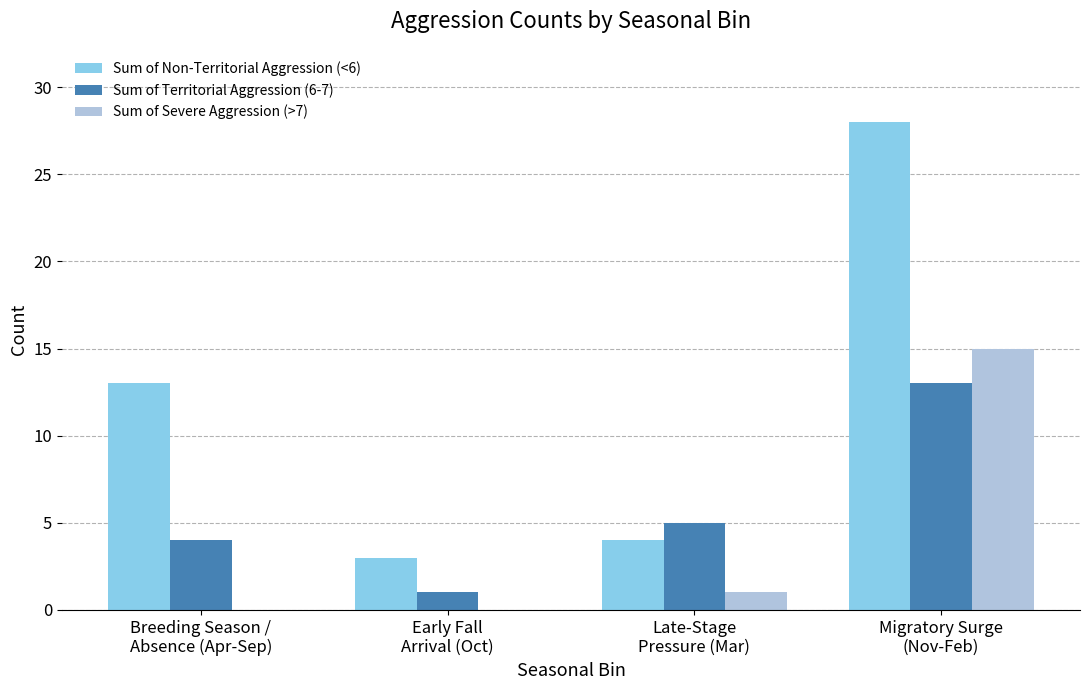

Reading right to left, transcribe all the data shown in this chart.

Sum of Non-Territorial Aggression (<6): Migratory Surge
(Nov-Feb)=28	Late-Stage
Pressure (Mar)=4	Early Fall
Arrival (Oct)=3	Breeding Season /
Absence (Apr-Sep)=13
Sum of Territorial Aggression (6-7): Migratory Surge
(Nov-Feb)=13	Late-Stage
Pressure (Mar)=5	Early Fall
Arrival (Oct)=1	Breeding Season /
Absence (Apr-Sep)=4
Sum of Severe Aggression (>7): Migratory Surge
(Nov-Feb)=15	Late-Stage
Pressure (Mar)=1	Early Fall
Arrival (Oct)=0	Breeding Season /
Absence (Apr-Sep)=0